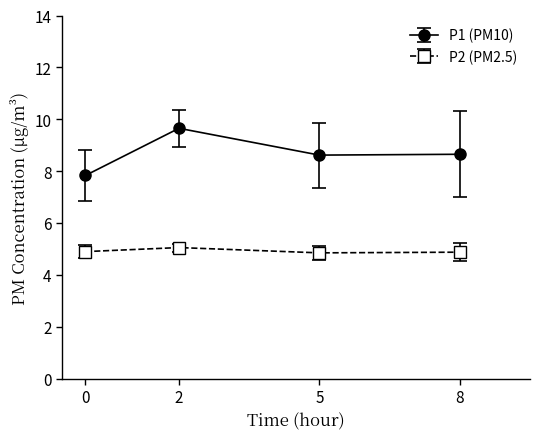

True or false: P2 (PM2.5) has more than 1 points higher than both neighbors.

False